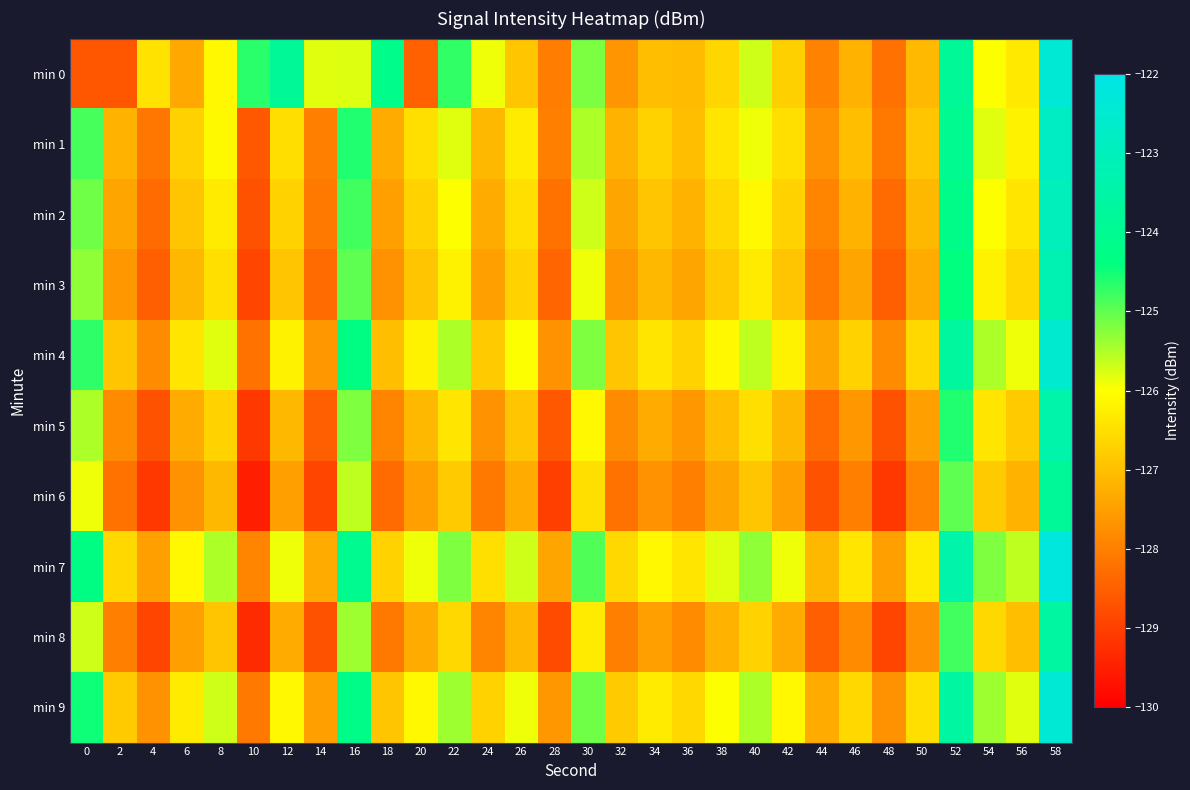

At which category is the sum across all series the highest?

58